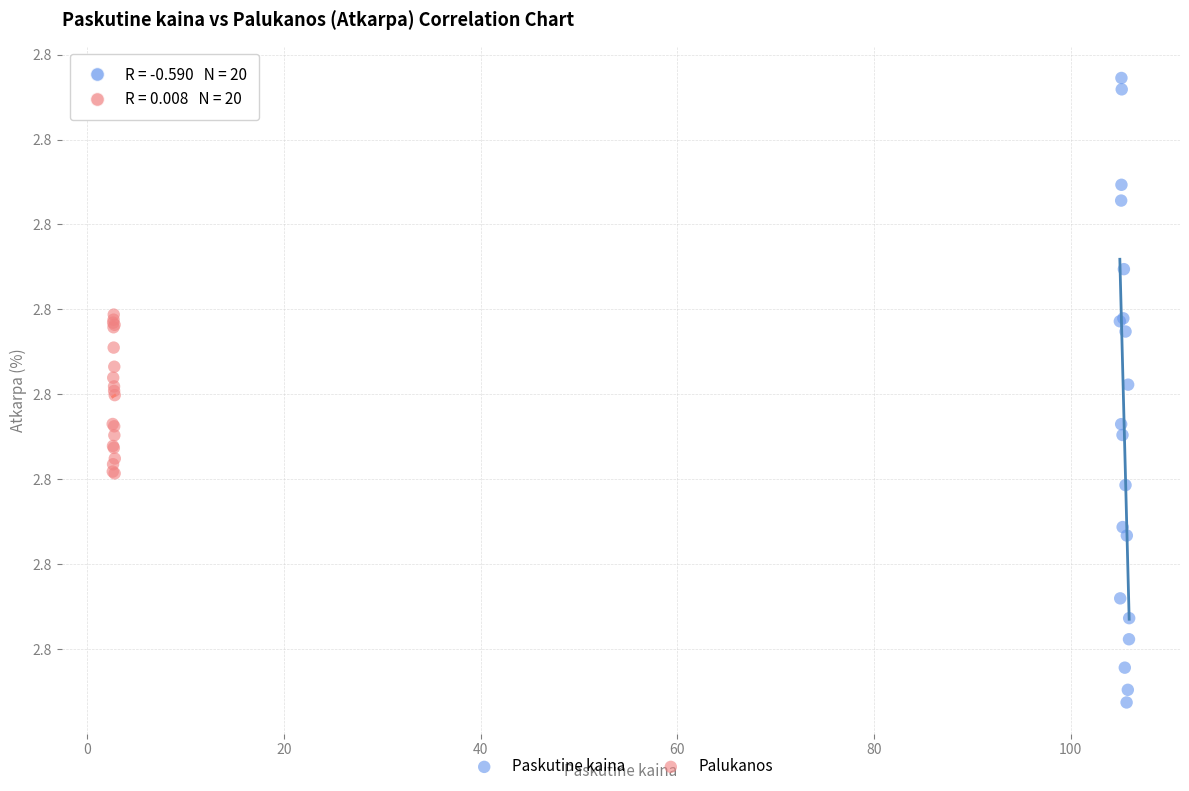

Which series contains the lowest Y value?

Paskutine kaina